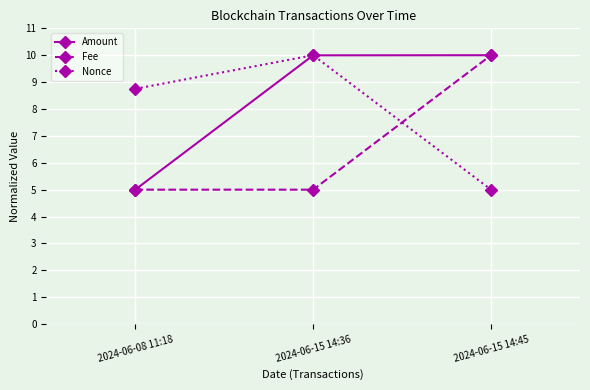

True or false: Nonce has a value of 8.8 at 2024-06-08 11:18.

True